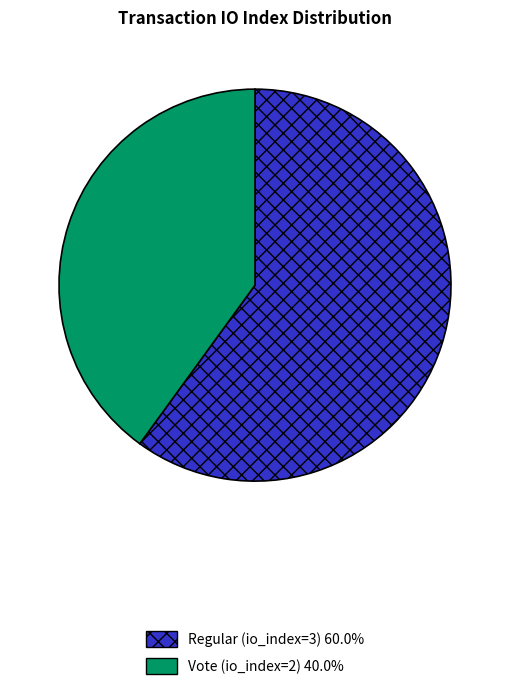

Is the sum of Regular (io_index=3) 60.0% and Vote (io_index=2) 40.0% greater than half?

Yes